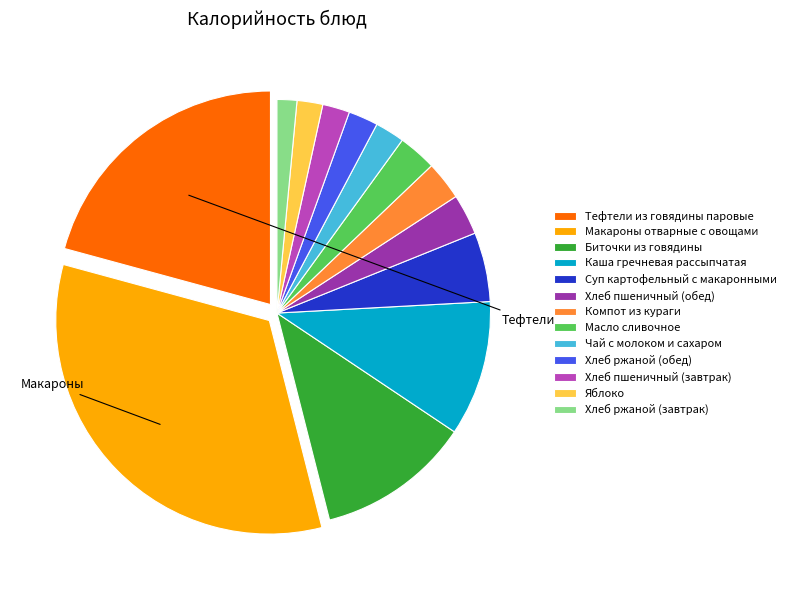

Is the sum of Хлеб ржаной (обед) and Хлеб пшеничный (обед) greater than half?

No